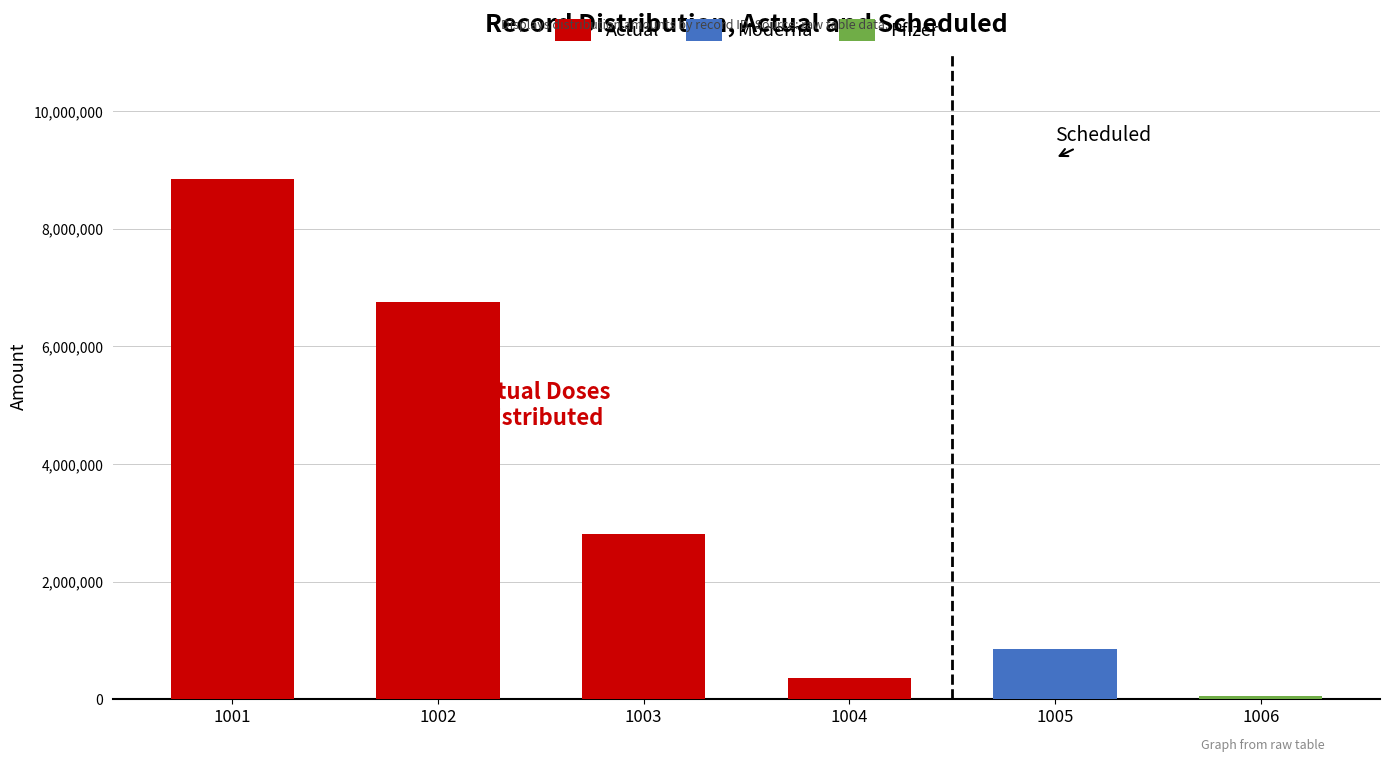

The value at 1002 is 3196652. True or false?

False